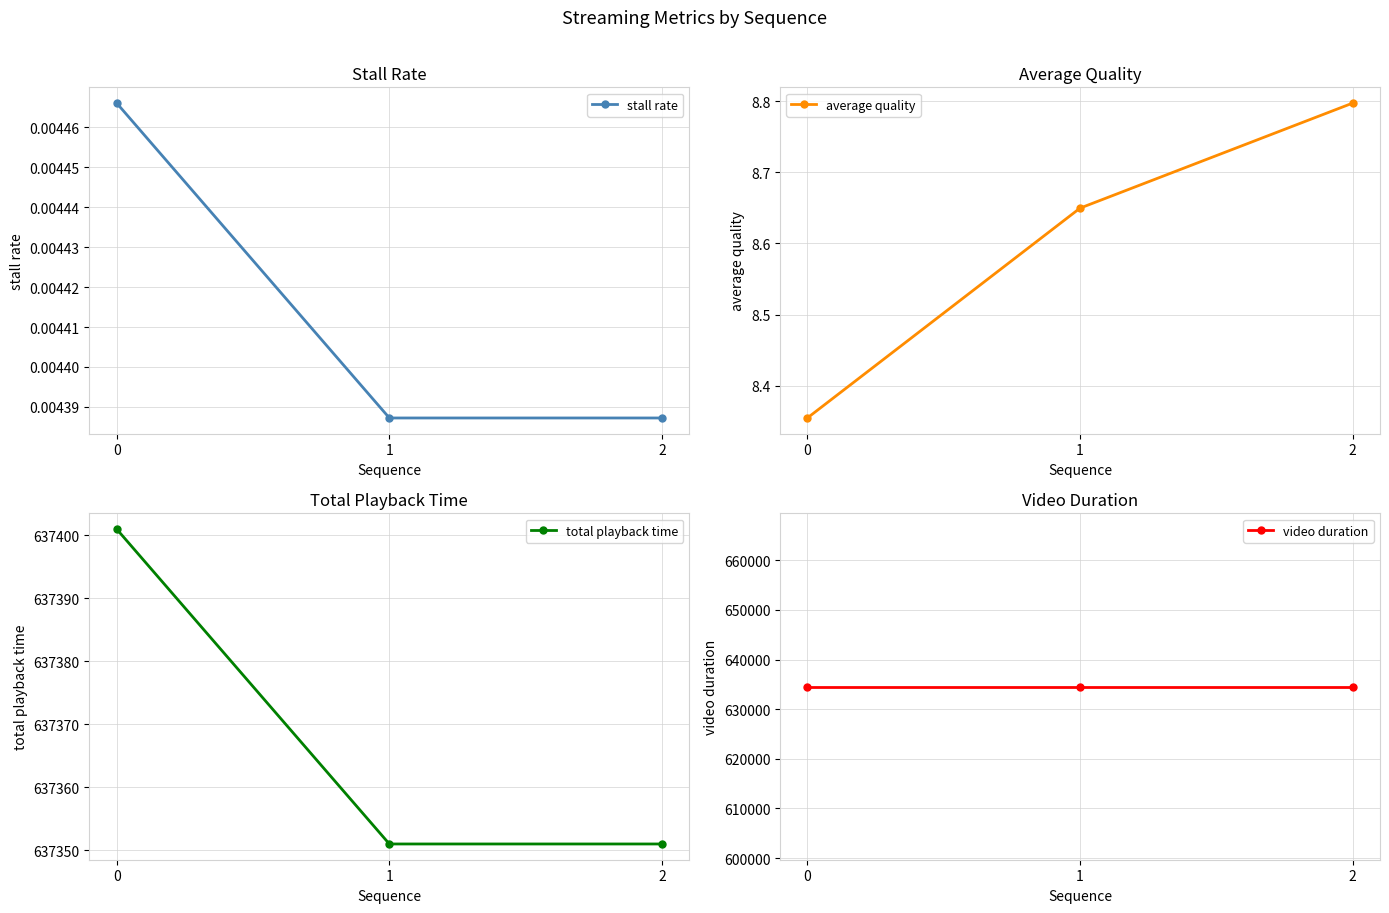

Is this an area chart (filled region under the line)?

No